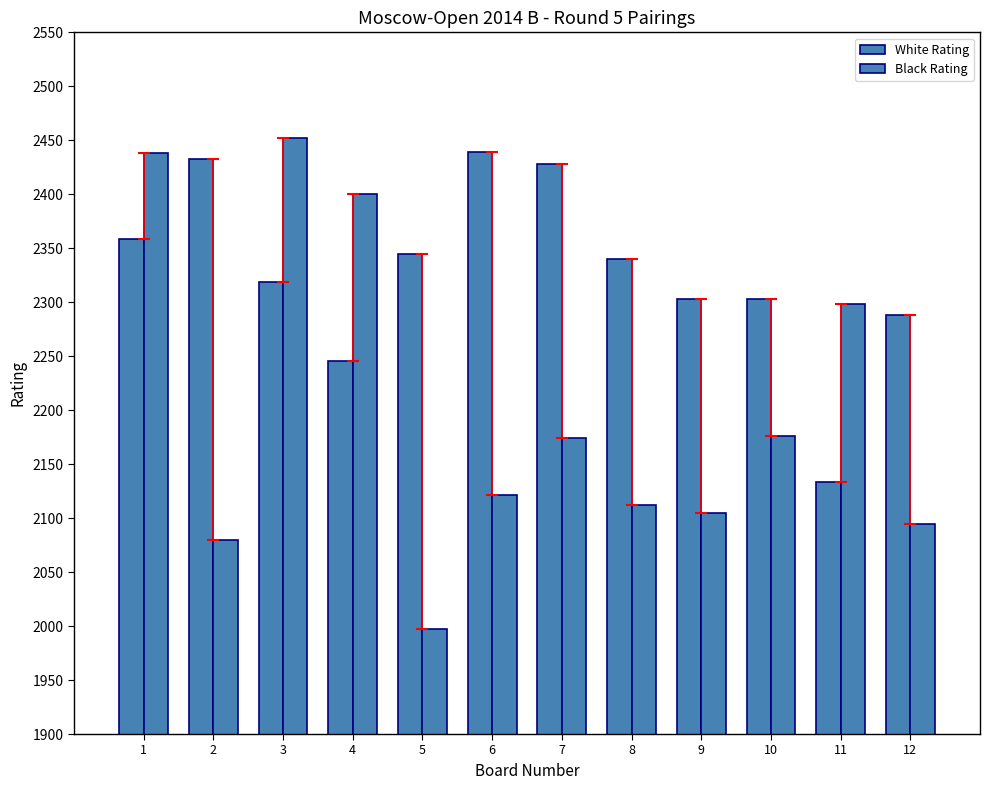

List the series in order of their overall mean, lowest first.

Black Rating, White Rating